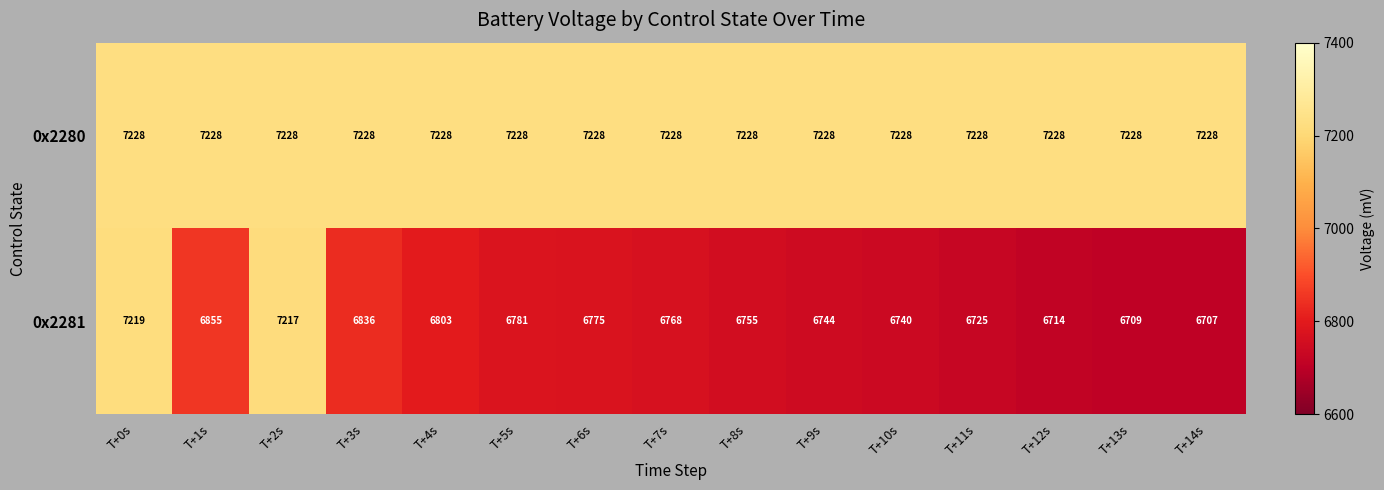

Reading right to left, transcribe all the data shown in this chart.

0x2280: 7228	7228	7228	7228	7228	7228	7228	7228	7228	7228	7228	7228	7228	7228	7228
0x2281: 6707	6709	6714	6725	6740	6744	6755	6768	6775	6781	6803	6836	7217	6855	7219